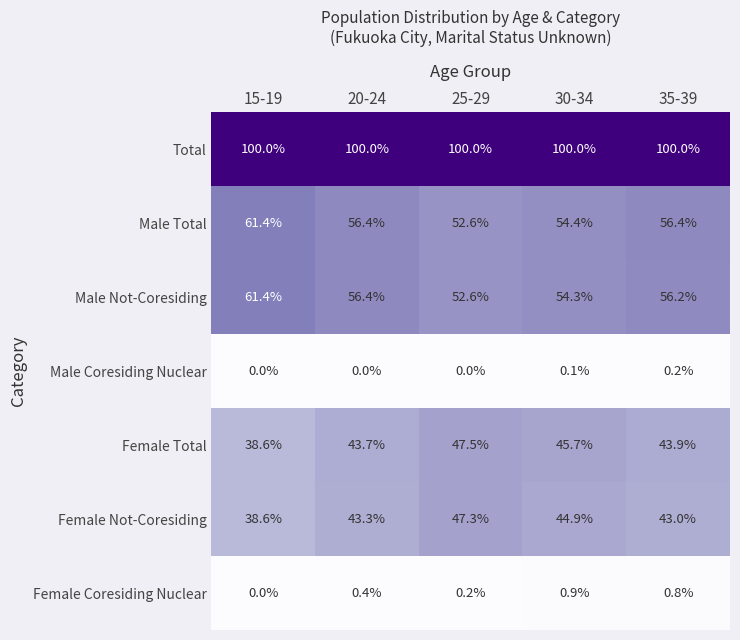

What is the total value across all series at 15-19?

300.0